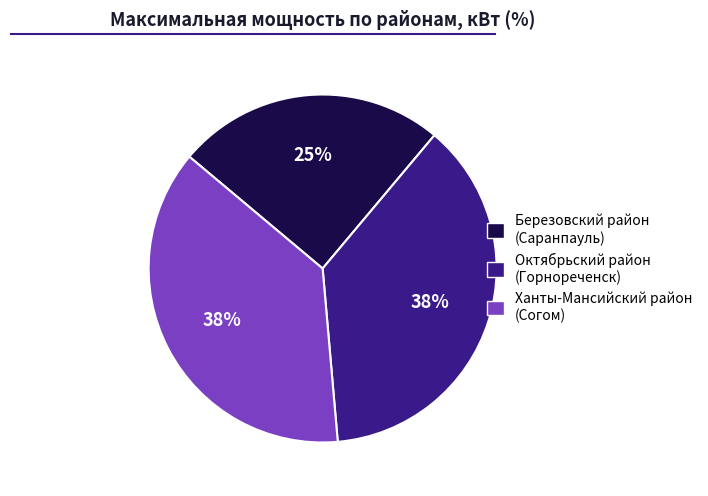

Is there a majority slice in this chart?

No